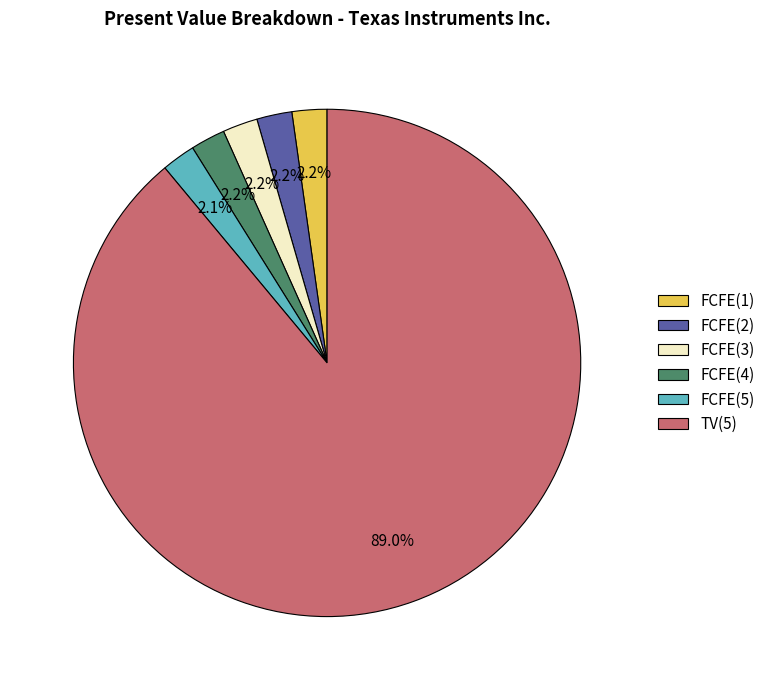

To the nearest percent, what percentage of the pie is FCFE(4)?

2%